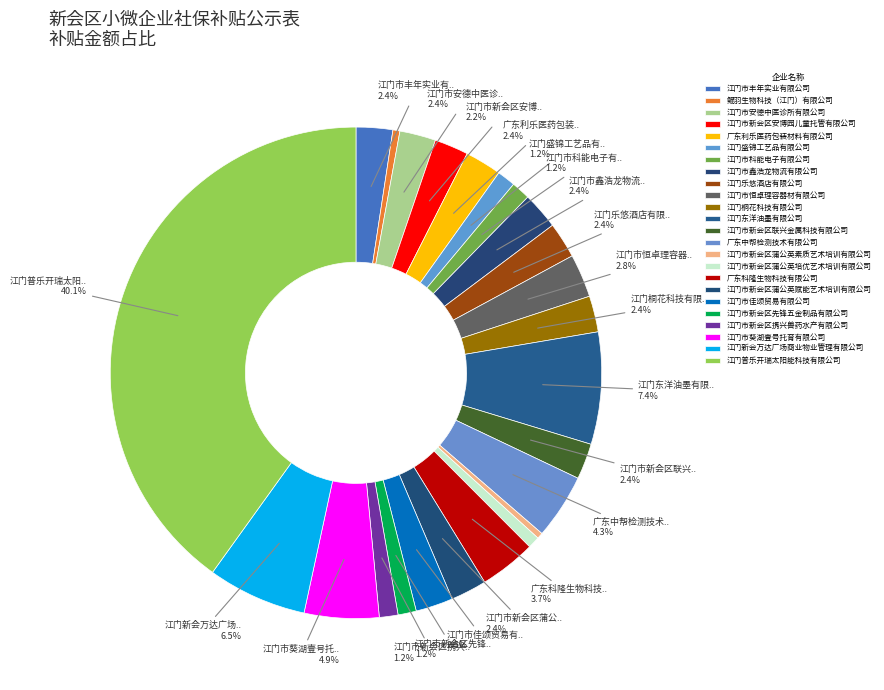

To the nearest percent, what portion does 江门市葵湖壹号托育有限公司 represent?

5%